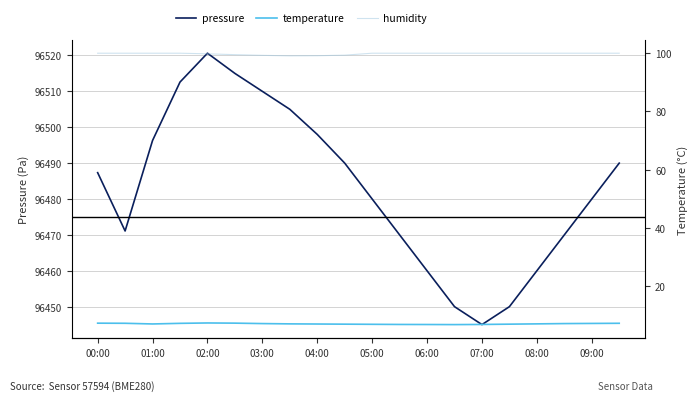

What is the difference between the second highest and minimum values in the pressure series?

70.0